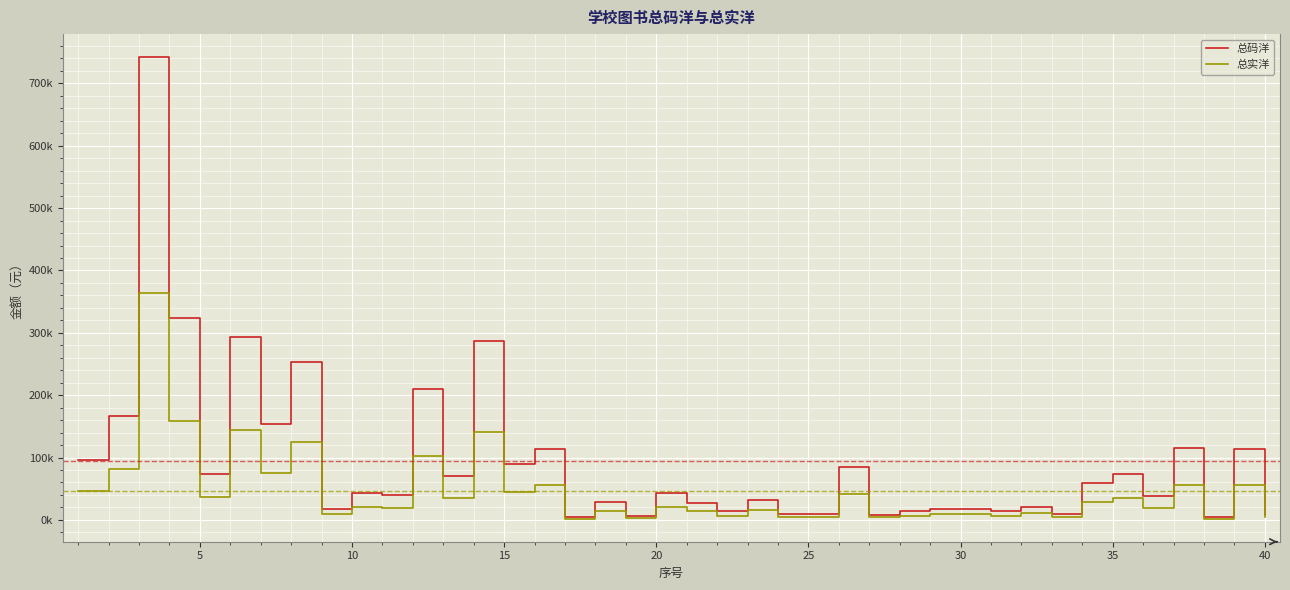

True or false: 总实洋 has more than 2 points higher than both neighbors.

True